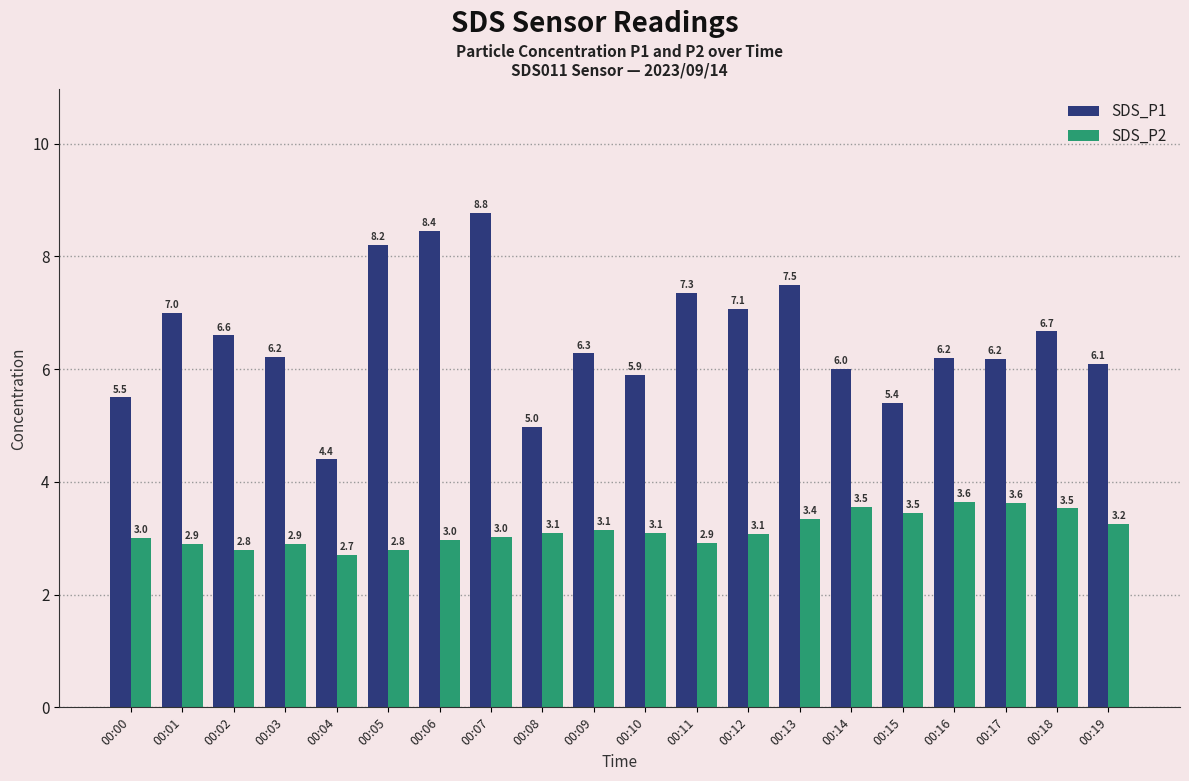

What is the difference between the maximum and minimum values in the SDS_P1 series?

4.4